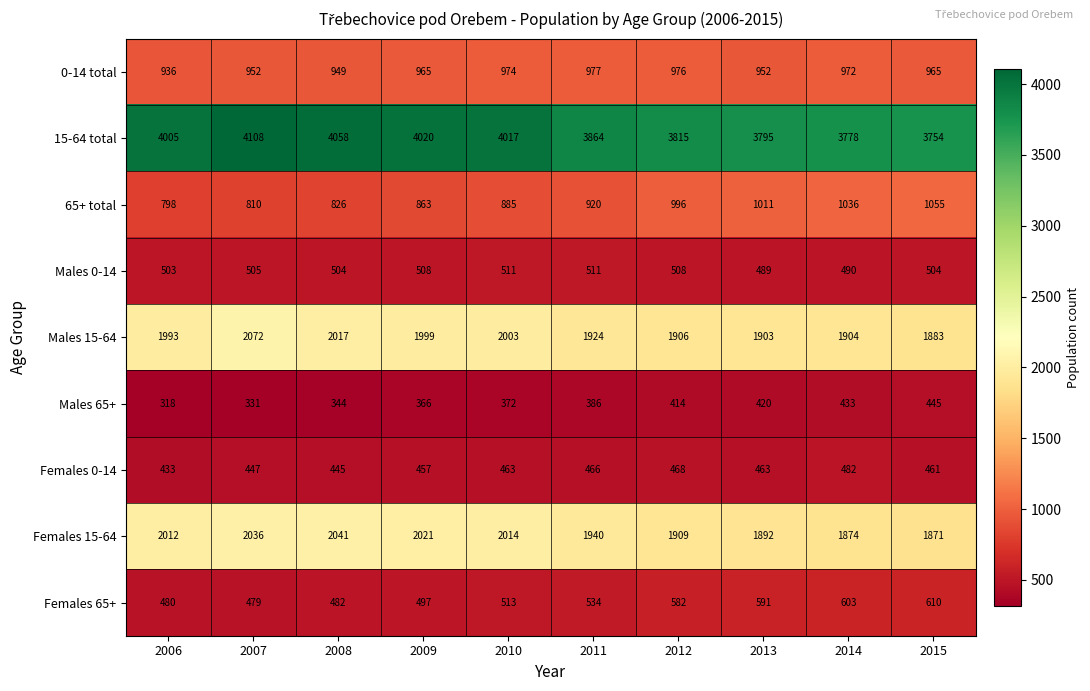

Count the number of data series in this chart.

9